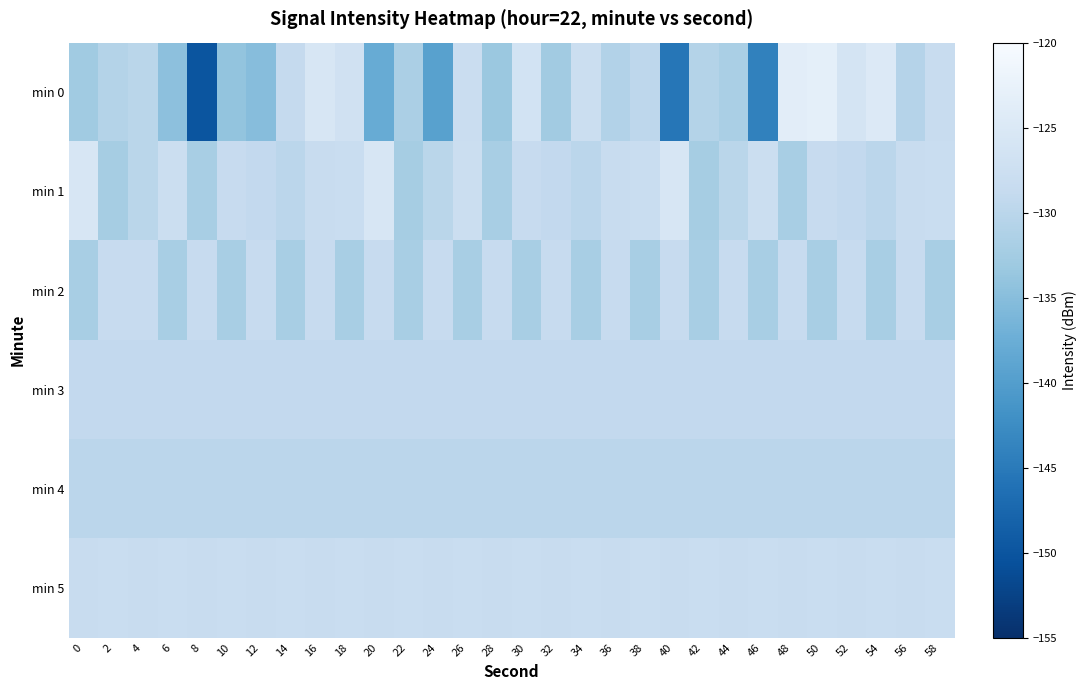

Reading left to right, list all the values displayed in this chart.

min 0: 0=-132.8	2=-130.7	4=-130.1	6=-134.6	8=-150.0	10=-134.0	12=-135.1	14=-128.8	16=-125.7	18=-126.9	20=-137.8	22=-131.6	24=-139.5	26=-128.0	28=-133.3	30=-126.4	32=-132.6	34=-127.8	36=-130.9	38=-129.7	40=-145.5	42=-130.7	44=-131.8	46=-144.0	48=-123.6	50=-123.2	52=-126.1	54=-124.8	56=-130.6	58=-128.2
min 1: 0=-125.6	2=-132.3	4=-130.1	6=-127.7	8=-132.0	10=-128.5	12=-129.1	14=-129.9	16=-128.2	18=-128.2	20=-125.6	22=-132.3	24=-130.1	26=-127.7	28=-132.0	30=-128.5	32=-129.1	34=-129.9	36=-128.2	38=-128.2	40=-125.6	42=-132.3	44=-130.1	46=-127.7	48=-132.0	50=-128.5	52=-129.1	54=-129.9	56=-128.2	58=-128.2
min 2: 0=-132.0	2=-128.5	4=-128.5	6=-132.0	8=-128.5	10=-132.0	12=-128.5	14=-132.0	16=-128.5	18=-132.0	20=-128.5	22=-132.0	24=-128.5	26=-132.0	28=-128.5	30=-132.0	32=-128.5	34=-132.0	36=-128.5	38=-132.0	40=-128.5	42=-132.0	44=-128.5	46=-132.0	48=-128.5	50=-132.0	52=-128.5	54=-132.0	56=-128.5	58=-132.0
min 3: 0=-129.1	2=-129.1	4=-129.1	6=-129.1	8=-129.1	10=-129.1	12=-129.1	14=-129.1	16=-129.1	18=-129.1	20=-129.1	22=-129.1	24=-129.1	26=-129.1	28=-129.1	30=-129.1	32=-129.1	34=-129.1	36=-129.1	38=-129.1	40=-129.1	42=-129.1	44=-129.1	46=-129.1	48=-129.1	50=-129.1	52=-129.1	54=-129.1	56=-129.1	58=-129.1
min 4: 0=-129.9	2=-129.9	4=-129.9	6=-129.9	8=-129.9	10=-129.9	12=-129.9	14=-129.9	16=-129.9	18=-129.9	20=-129.9	22=-129.9	24=-129.9	26=-129.9	28=-129.9	30=-129.9	32=-129.9	34=-129.9	36=-129.9	38=-129.9	40=-129.9	42=-129.9	44=-129.9	46=-129.9	48=-129.9	50=-129.9	52=-129.9	54=-129.9	56=-129.9	58=-129.9
min 5: 0=-128.2	2=-128.2	4=-128.2	6=-128.2	8=-128.2	10=-128.2	12=-128.2	14=-128.2	16=-128.2	18=-128.2	20=-128.2	22=-128.2	24=-128.2	26=-128.2	28=-128.2	30=-128.2	32=-128.2	34=-128.2	36=-128.2	38=-128.2	40=-128.2	42=-128.2	44=-128.2	46=-128.2	48=-128.2	50=-128.2	52=-128.2	54=-128.2	56=-128.2	58=-128.2